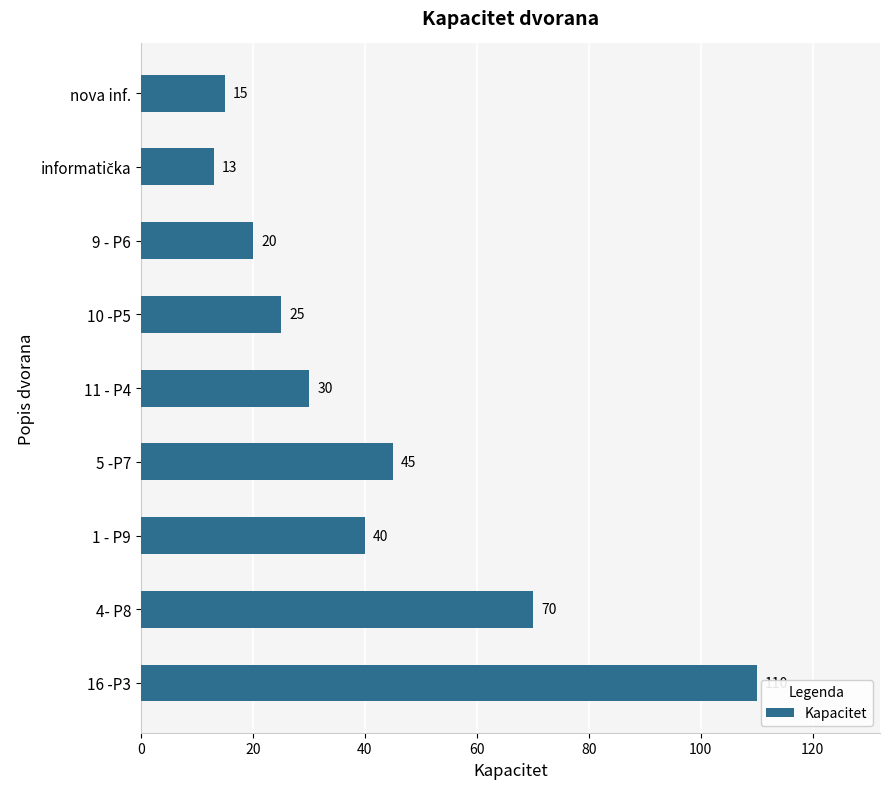

What is the change in value from 4- P8 to 9 - P6?

-50